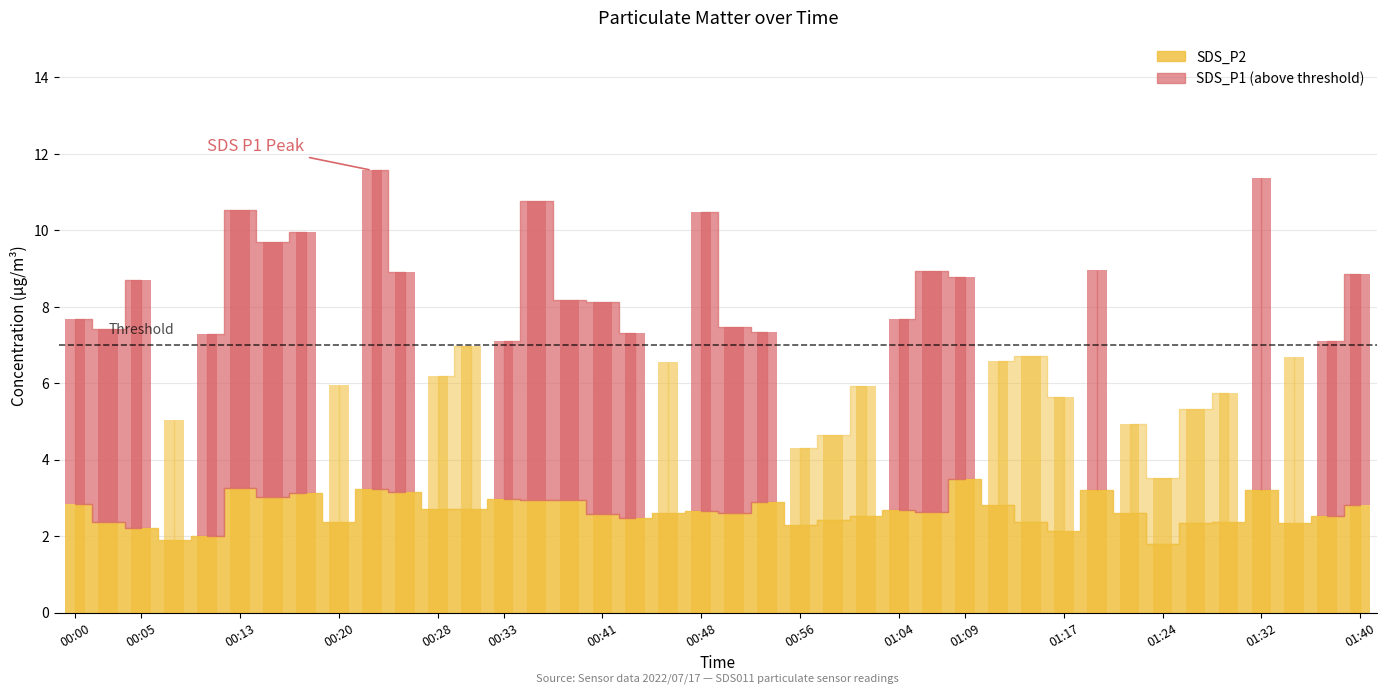

Which has a higher value, 00:56 or 00:23?

00:23